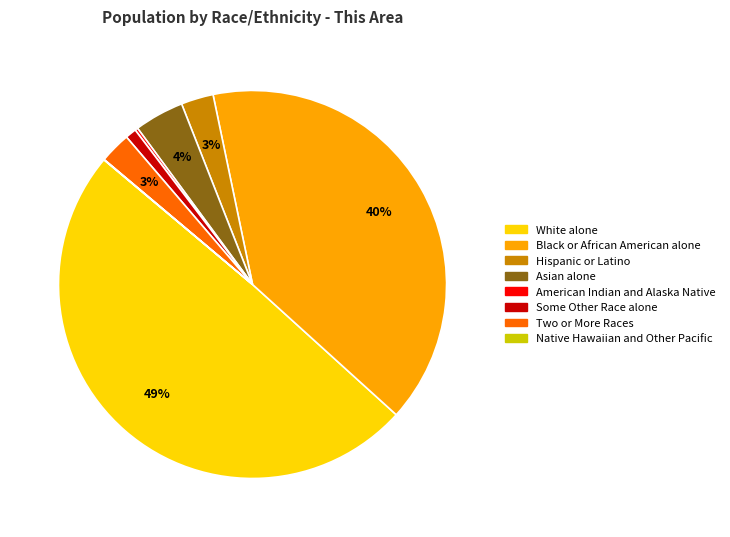

To the nearest percent, what is the difference between the largest and smallest slice percentages?

49%